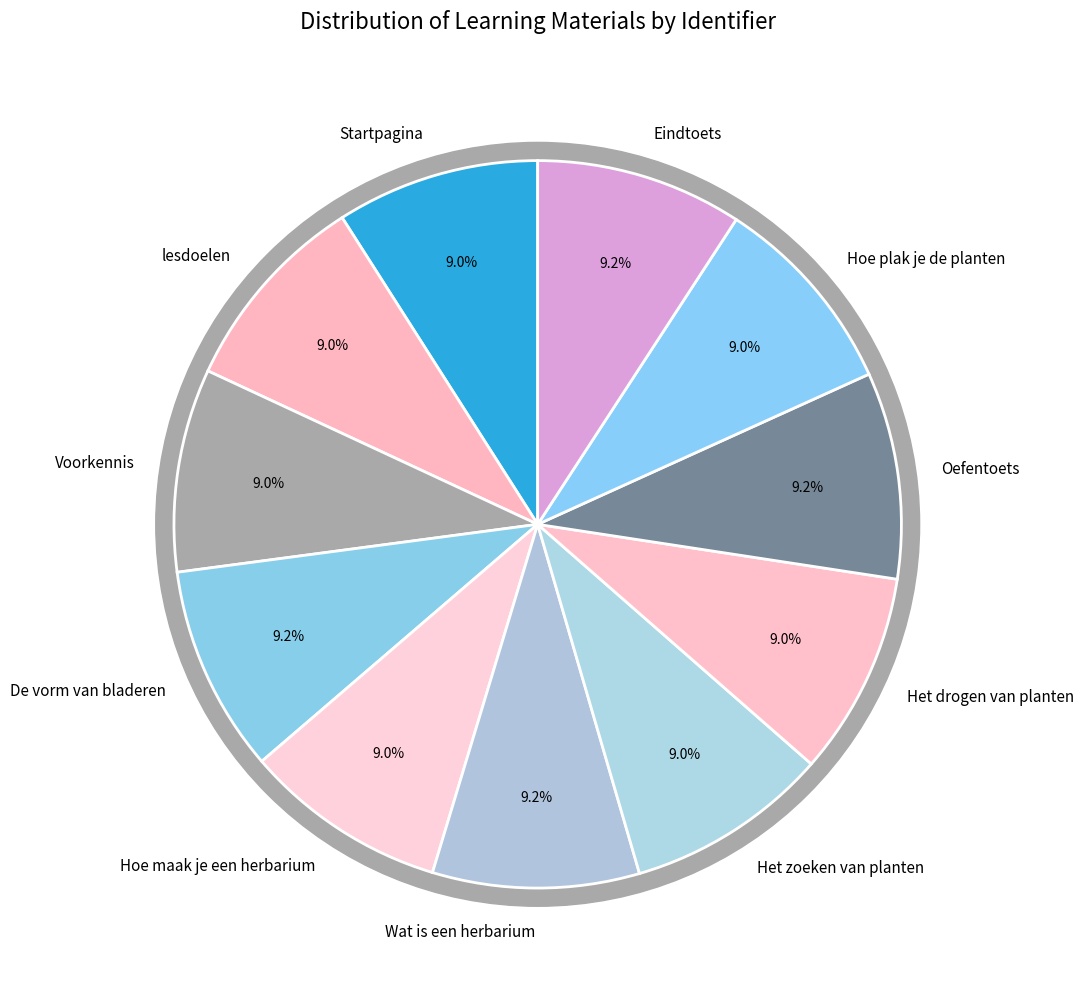

To the nearest percent, what is the combined percentage of Eindtoets and Oefentoets?

18%